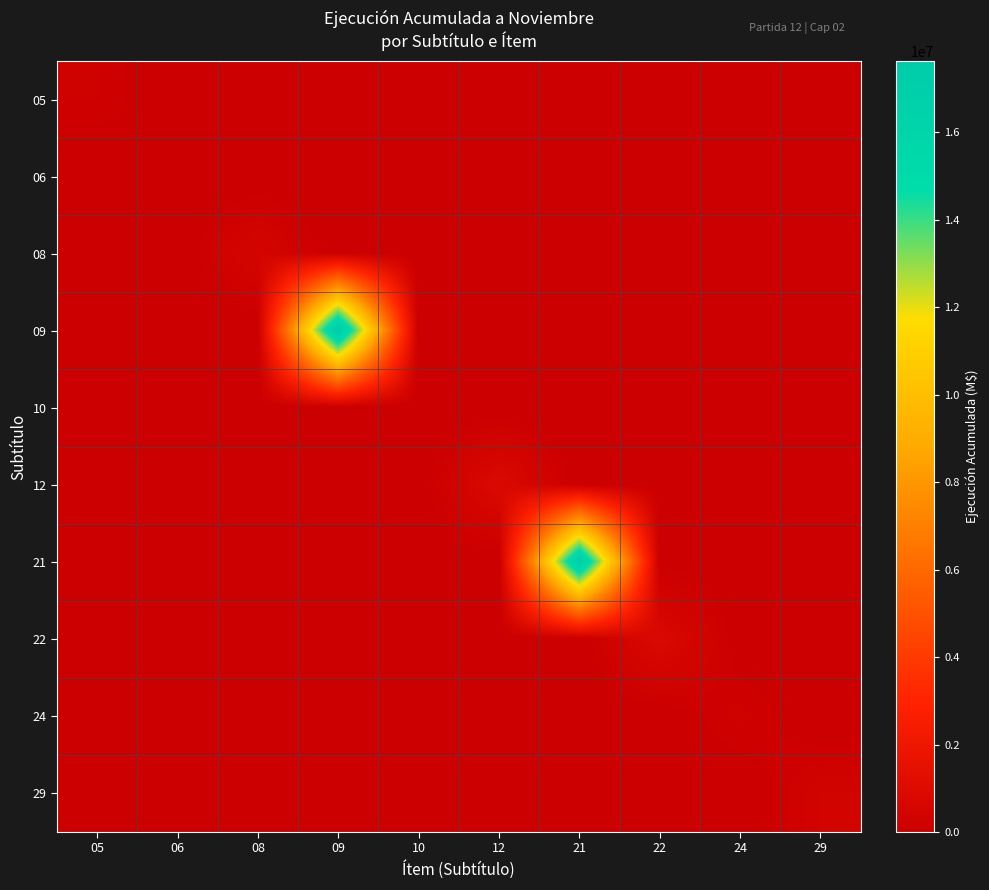

Which series has the widest spread of values?

09